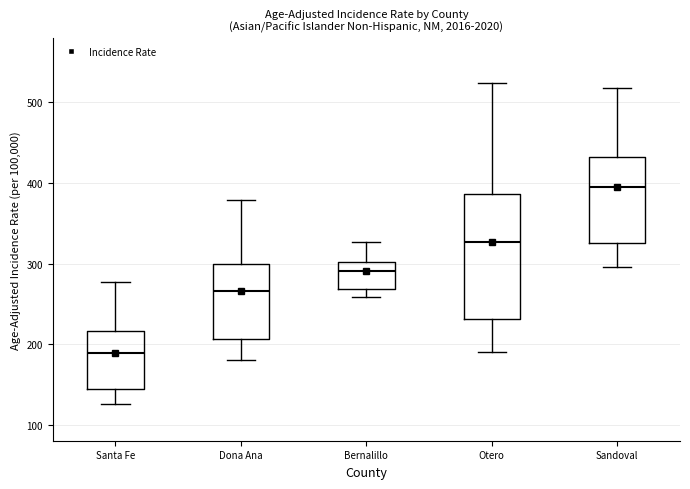

Where does the upper whisker of the box for Sandoval end on the y-axis? The values are not printed on the chart, so give them approximately, as read against the axis.

520